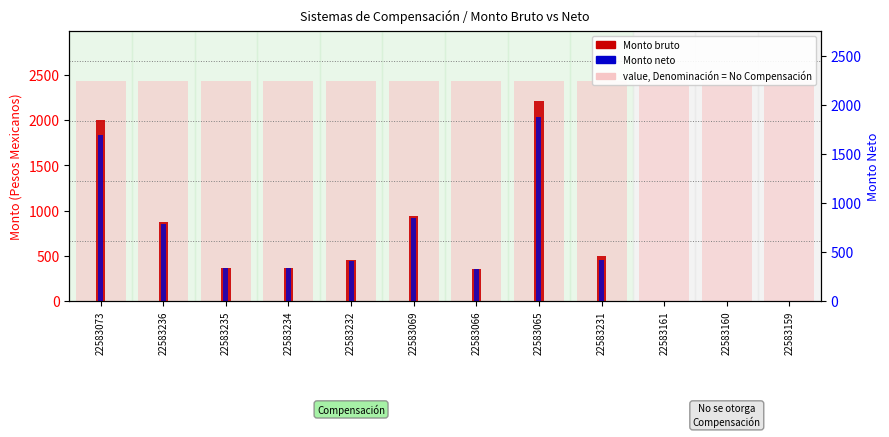

How many data points in Monto bruto (count) are above 455?

5